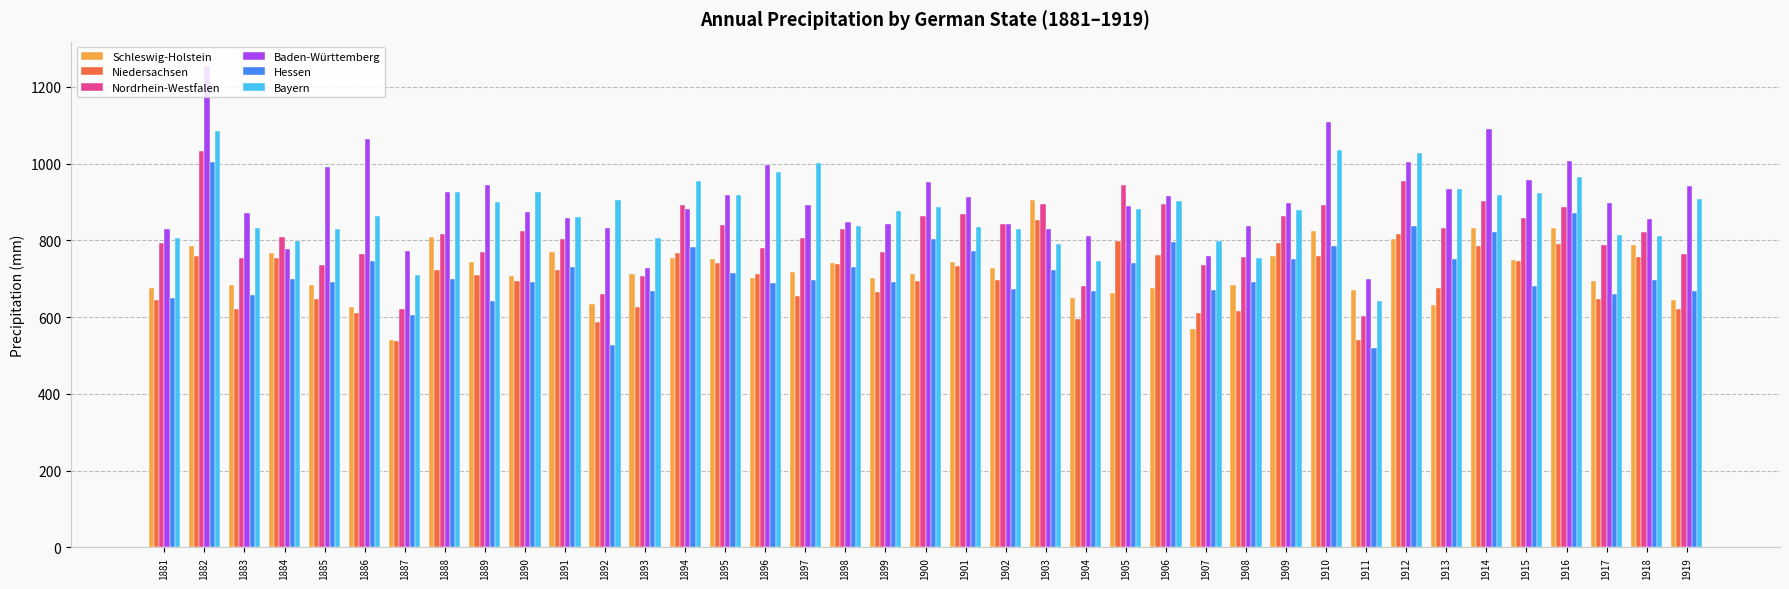

How many data points in Bayern are less than 877?

19